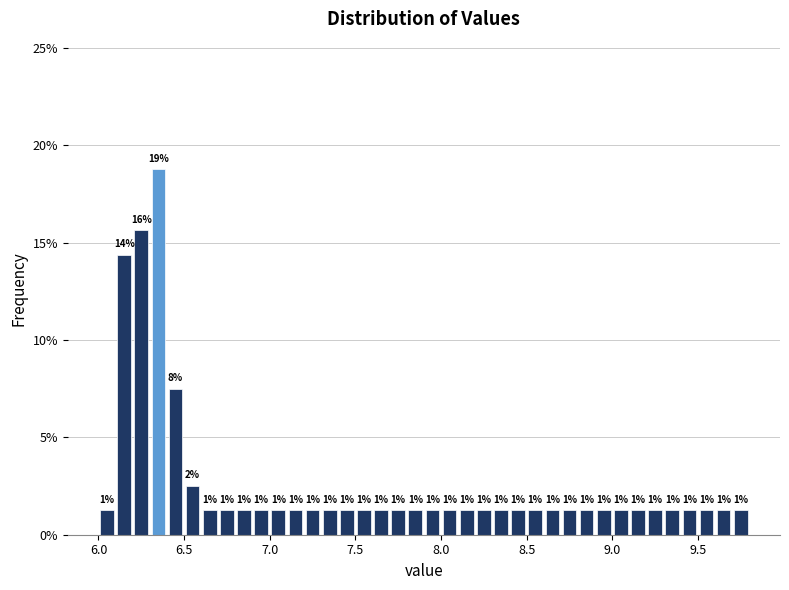

Around what value on the x-axis is the tallest bar? Give the approximate position of its centre, as read against the axis.

6.35